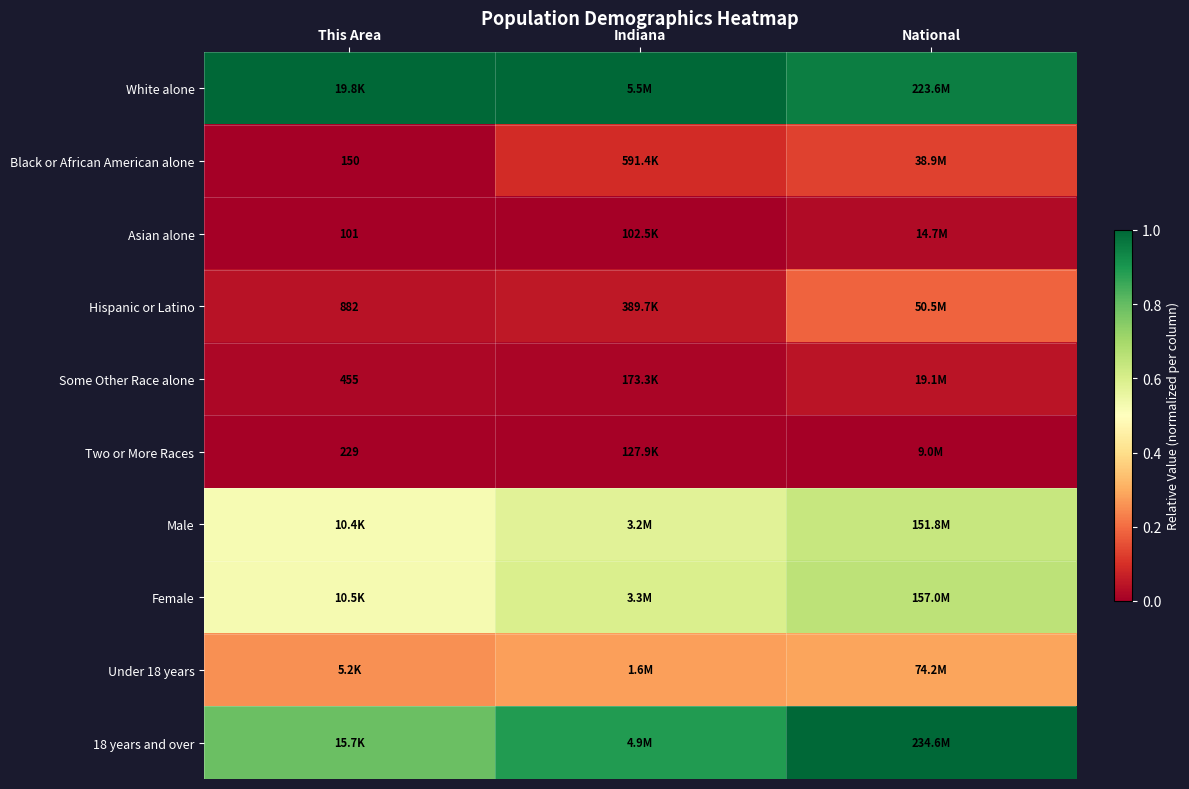

The Black or African American alone series shows 0.2 at National. True or false?

False